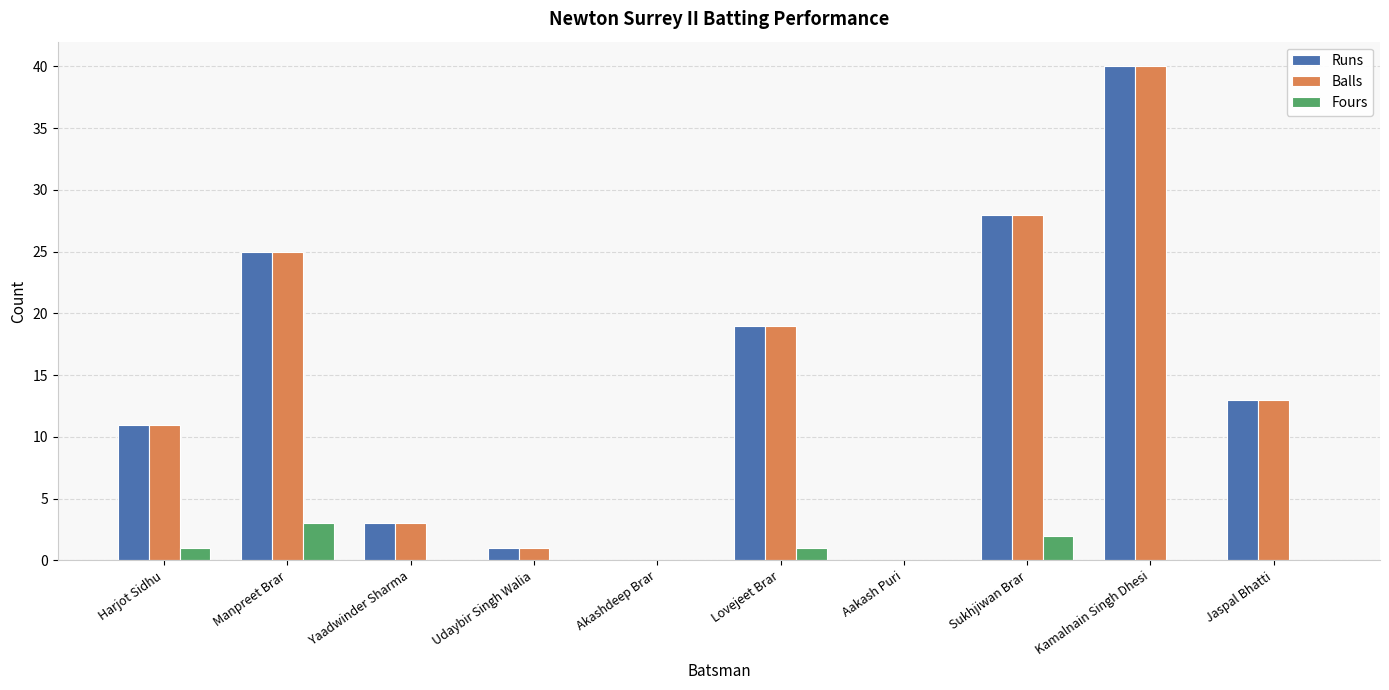

At which category is the sum across all series the highest?

Kamalnain Singh Dhesi